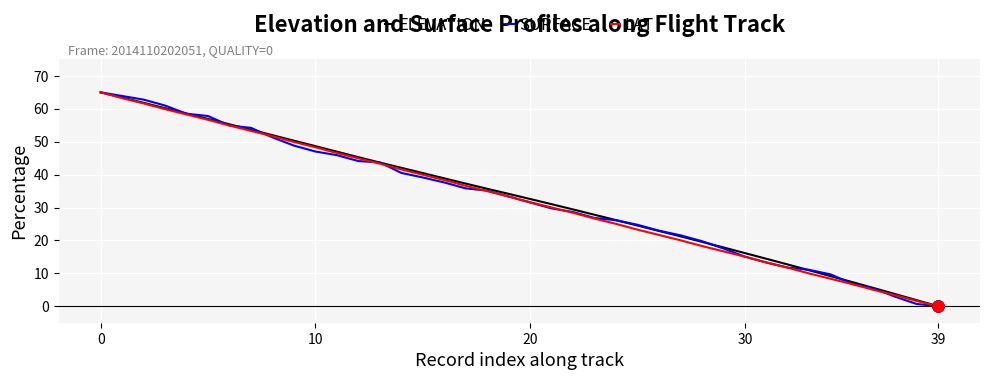

What is the maximum value shown in the chart?

65.0